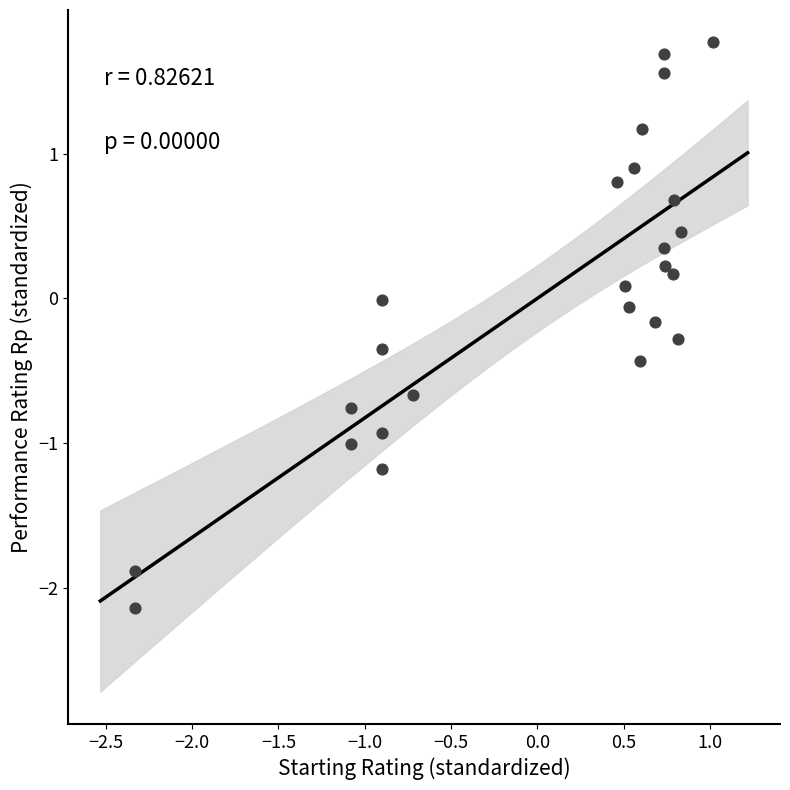

What is the range of Y values (max minus min)?

3.9